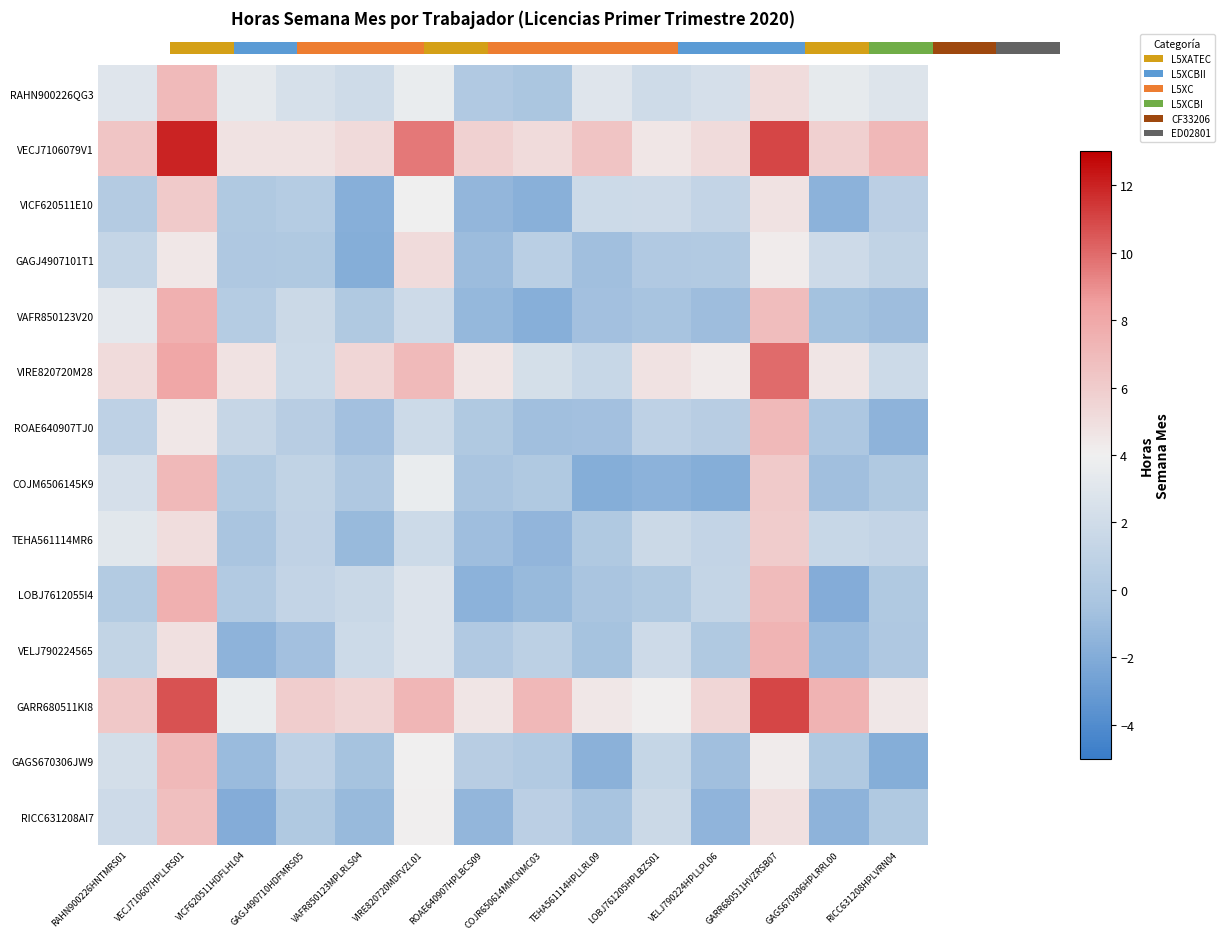

What is the minimum value shown in the chart?

-2.0